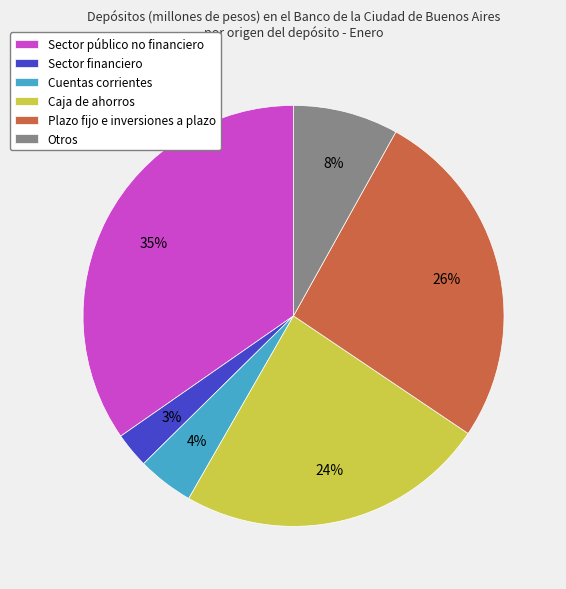

What is the ratio of the value at Sector público no financiero to the value at Caja de ahorros?

1.5